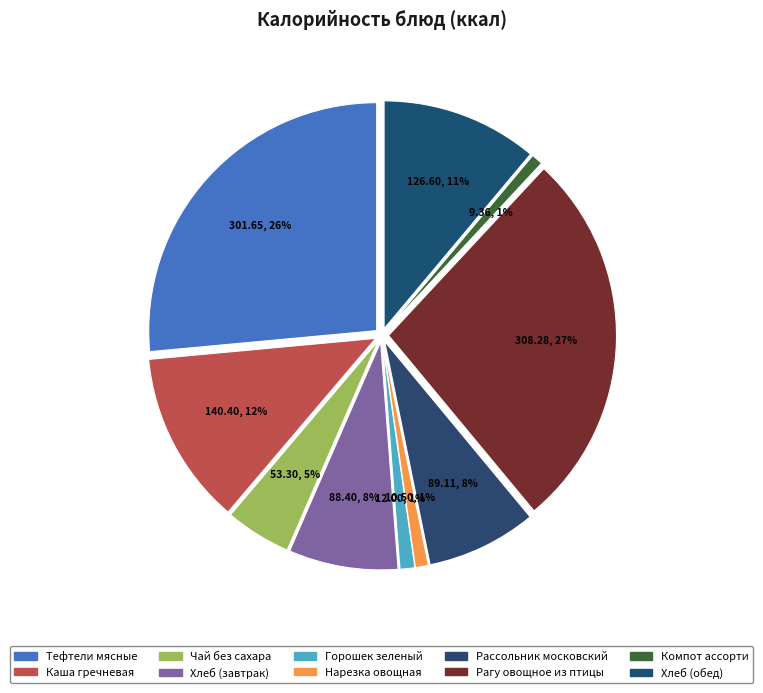

What is the ratio of the value at Нарезка овощная to the value at Горошек зеленый?

0.9